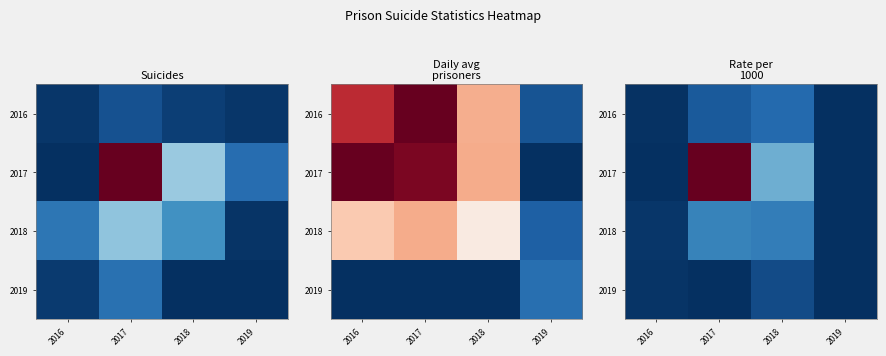

How many series are shown in this chart?

4